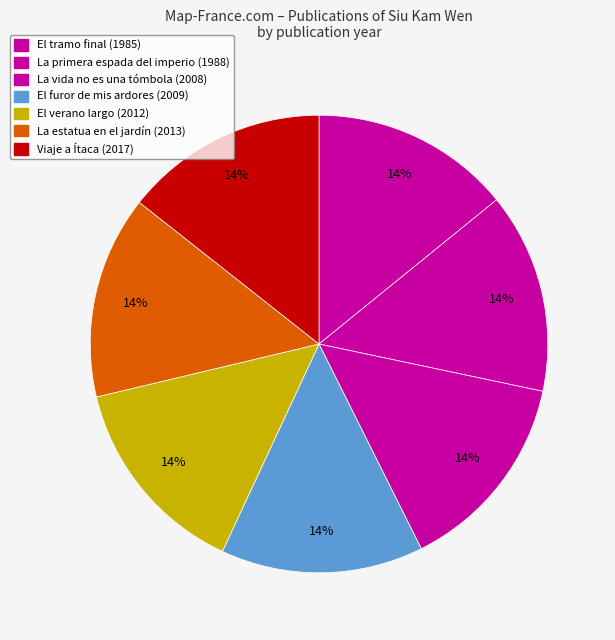

Is there any slice that represents more than half of the pie?

No